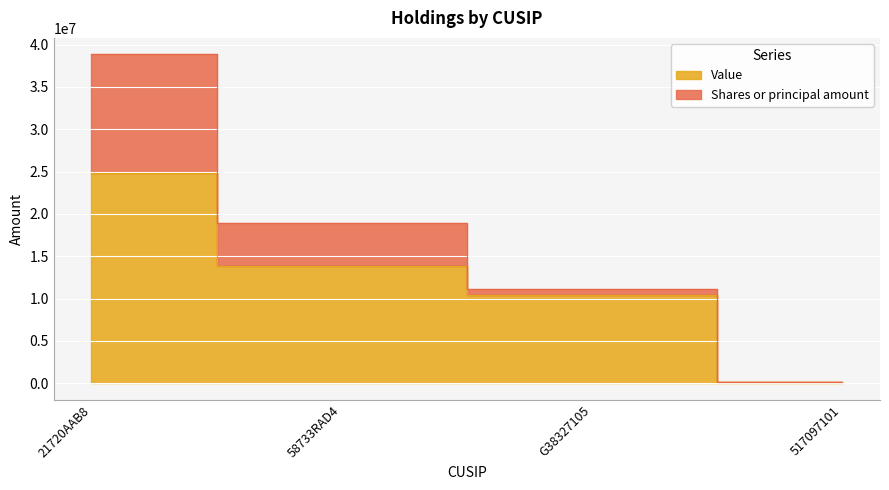

What is the value of the 3rd point from the left?

10476000